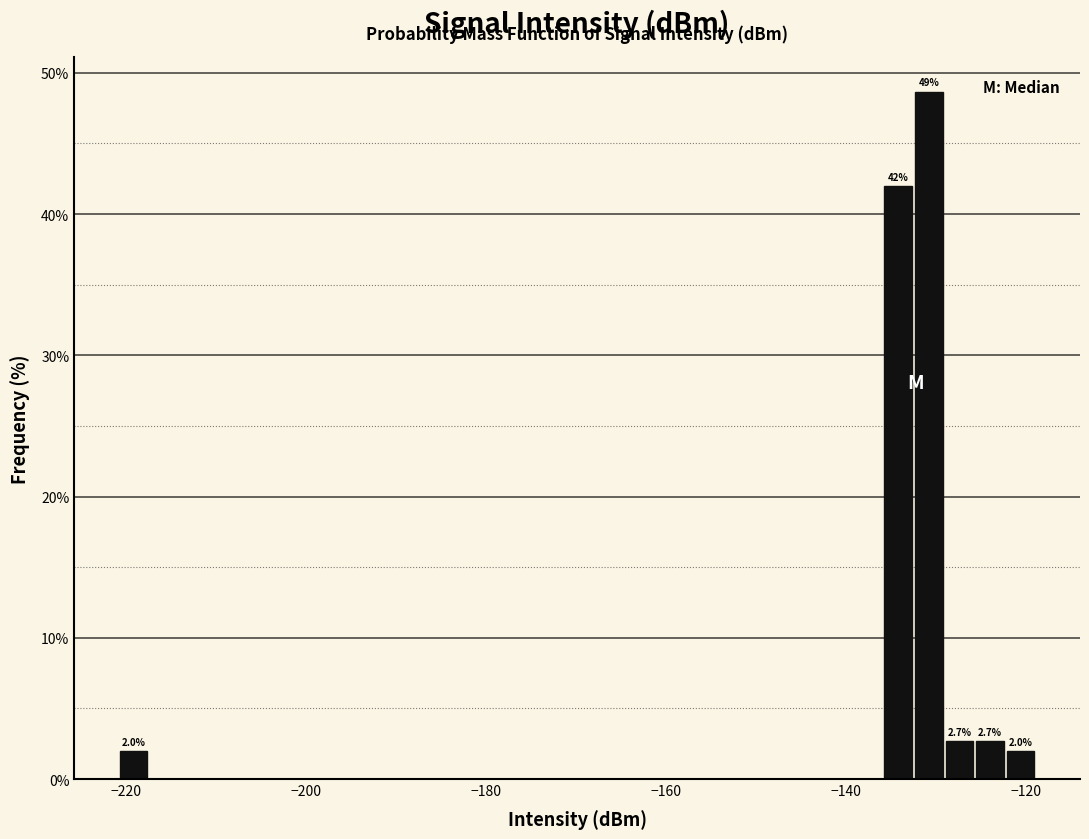

Read against the x-axis, roughly where is the centre of the tallest bar?

-130